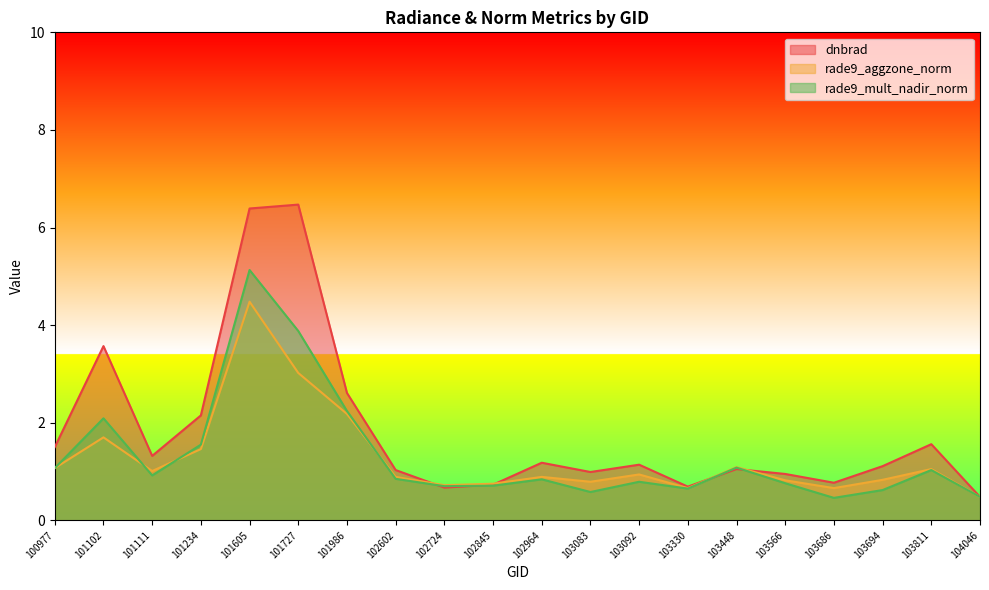

Between 101234 and 101727, which is larger?

101727